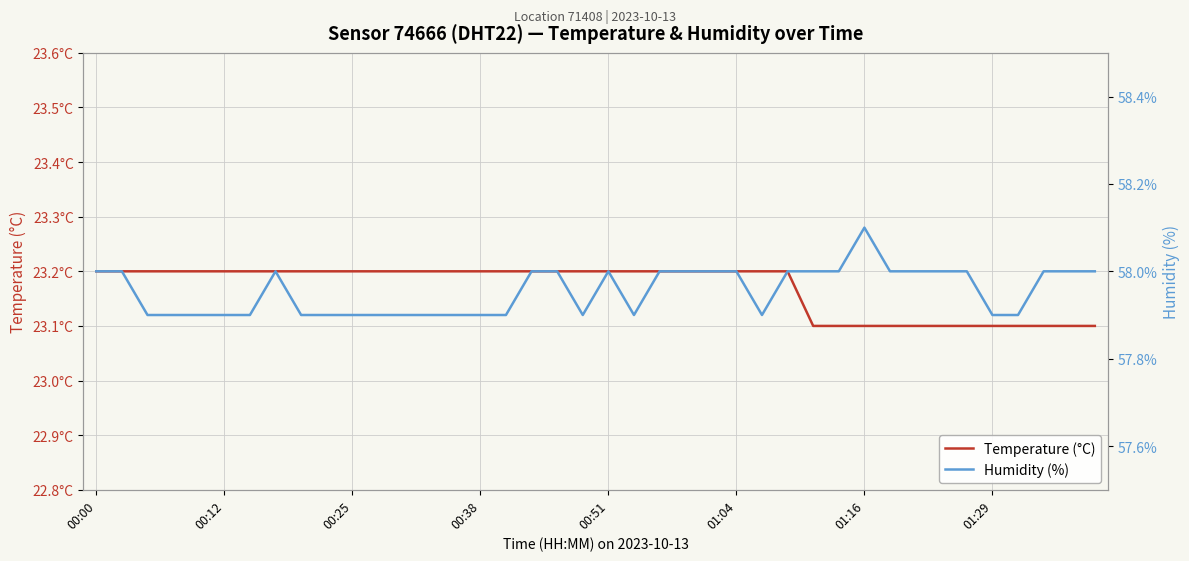

True or false: Humidity (%) has more than 1 points higher than both neighbors.

True